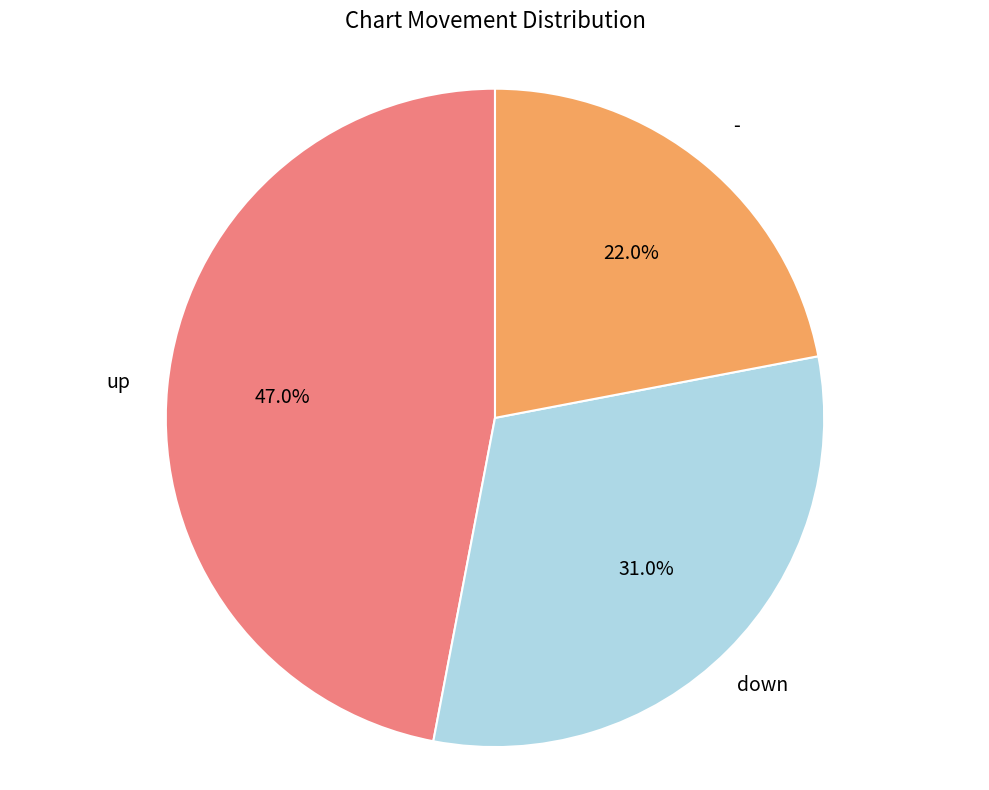

Combined, do - and up account for over 50%?

Yes